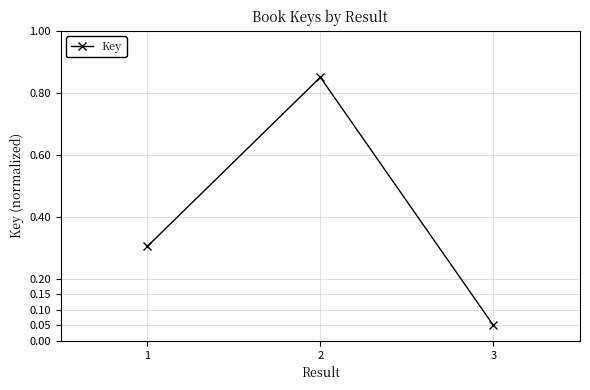

What is the value of the 1st point from the left?

0.3